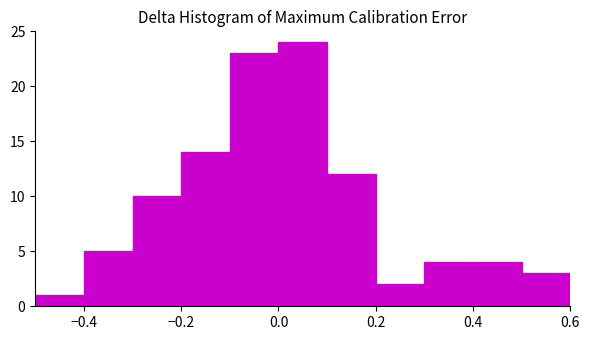

Reading left to right, list every bar in this chart as the range it spans on the x-axis followed by its height. The values are not printed on the chart, so give them approximately, as read against the axis.

-0.5 to -0.4: 1
-0.4 to -0.3: 5
-0.3 to -0.2: 10
-0.2 to -0.1: 14
-0.1 to 0.0: 23
0.0 to 0.1: 24
0.1 to 0.2: 12
0.2 to 0.3: 2
0.3 to 0.4: 4
0.4 to 0.5: 4
0.5 to 0.6: 3